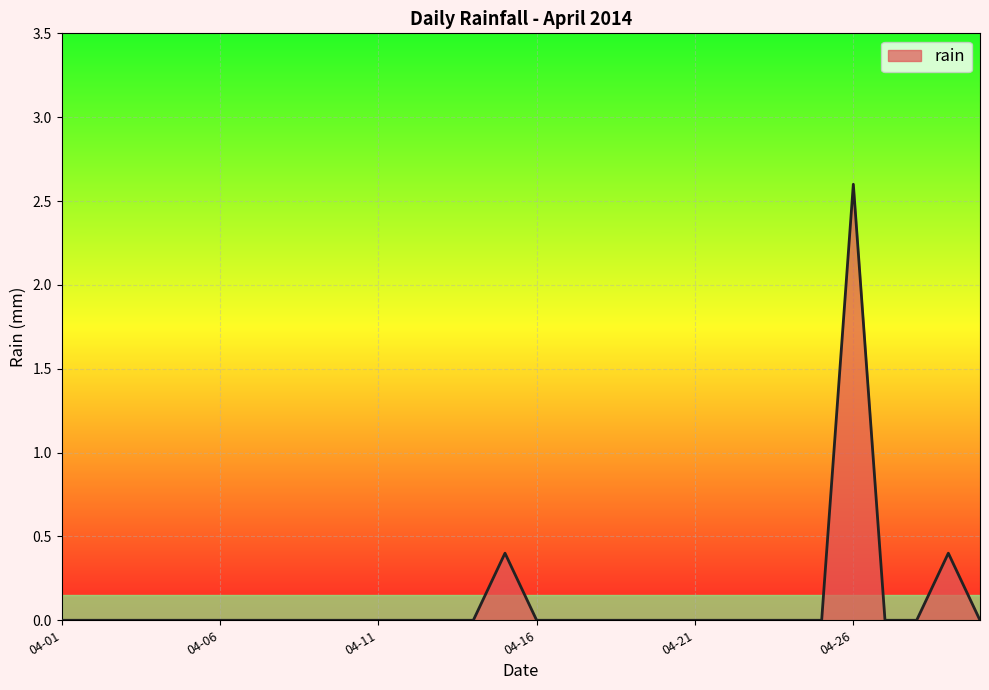

What is the maximum value shown in the chart?

2.6